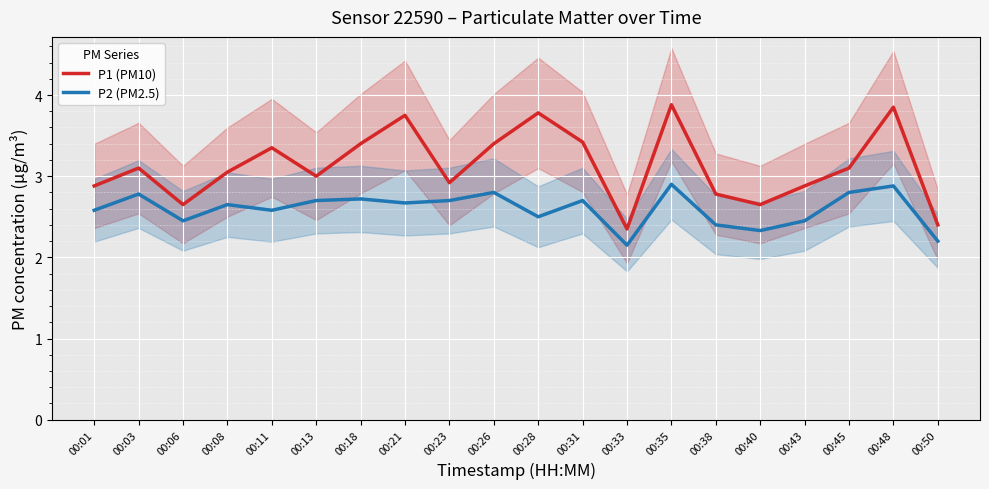

What is the minimum value shown in the chart?

2.1